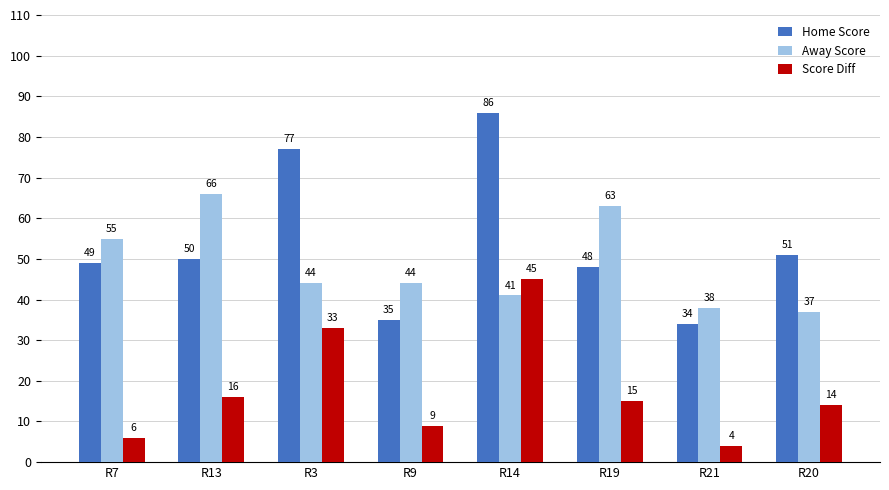

Which series has the largest range (max minus min)?

Home Score